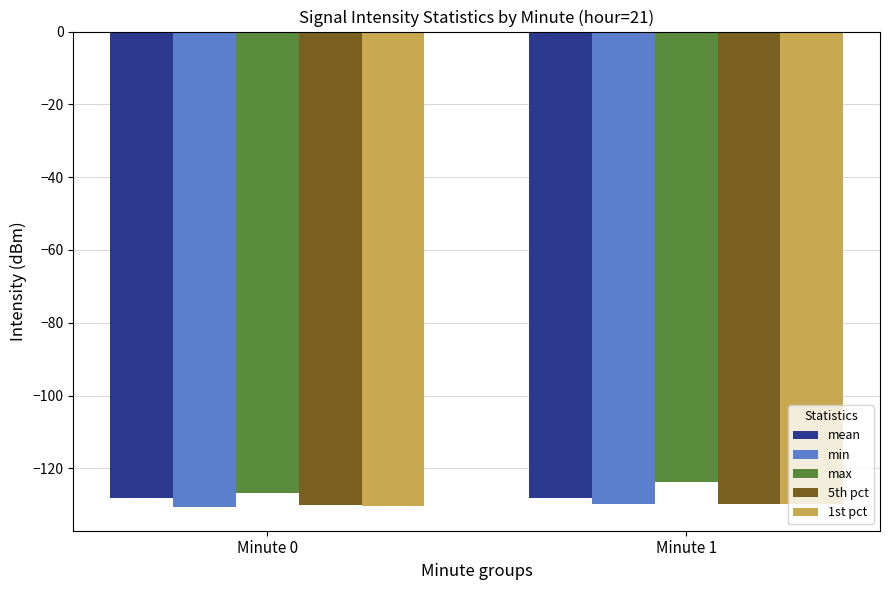

What is the total value across all series at Minute 1?

-641.6